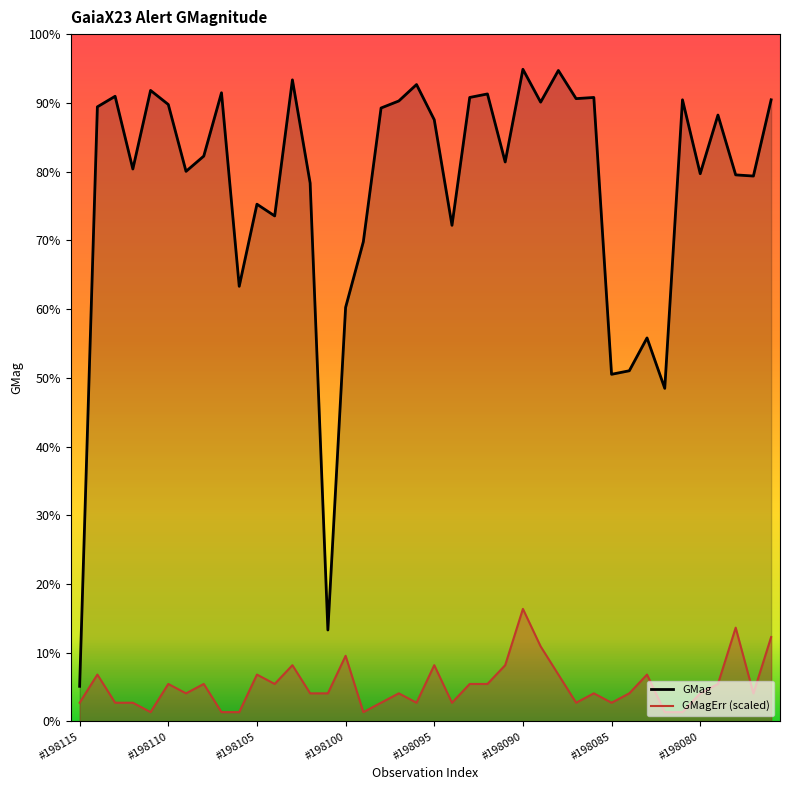

How many series are shown in this chart?

2